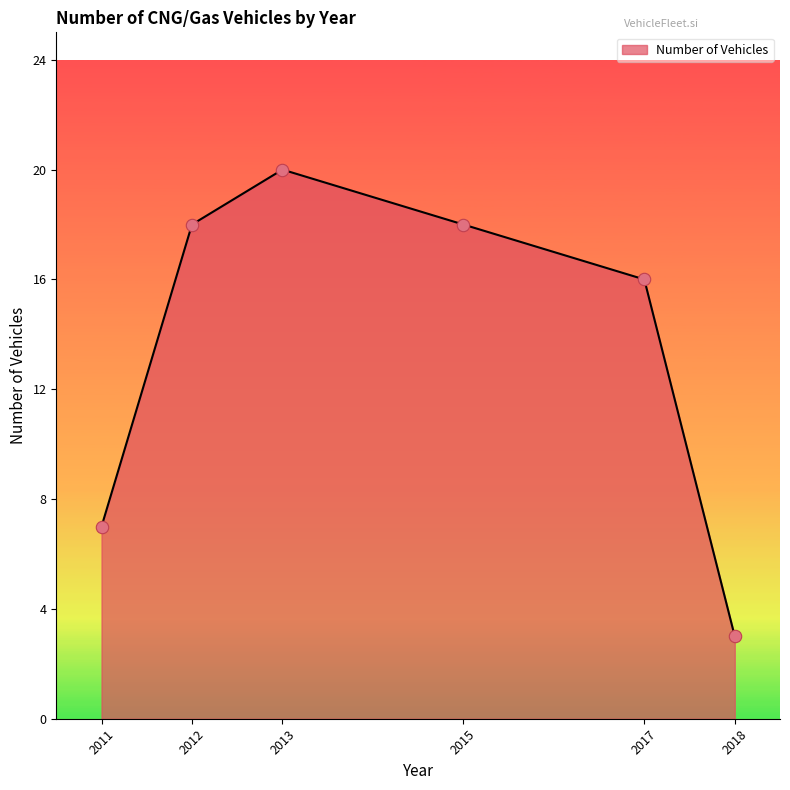

Which has a higher value, 2013 or 2012?

2013